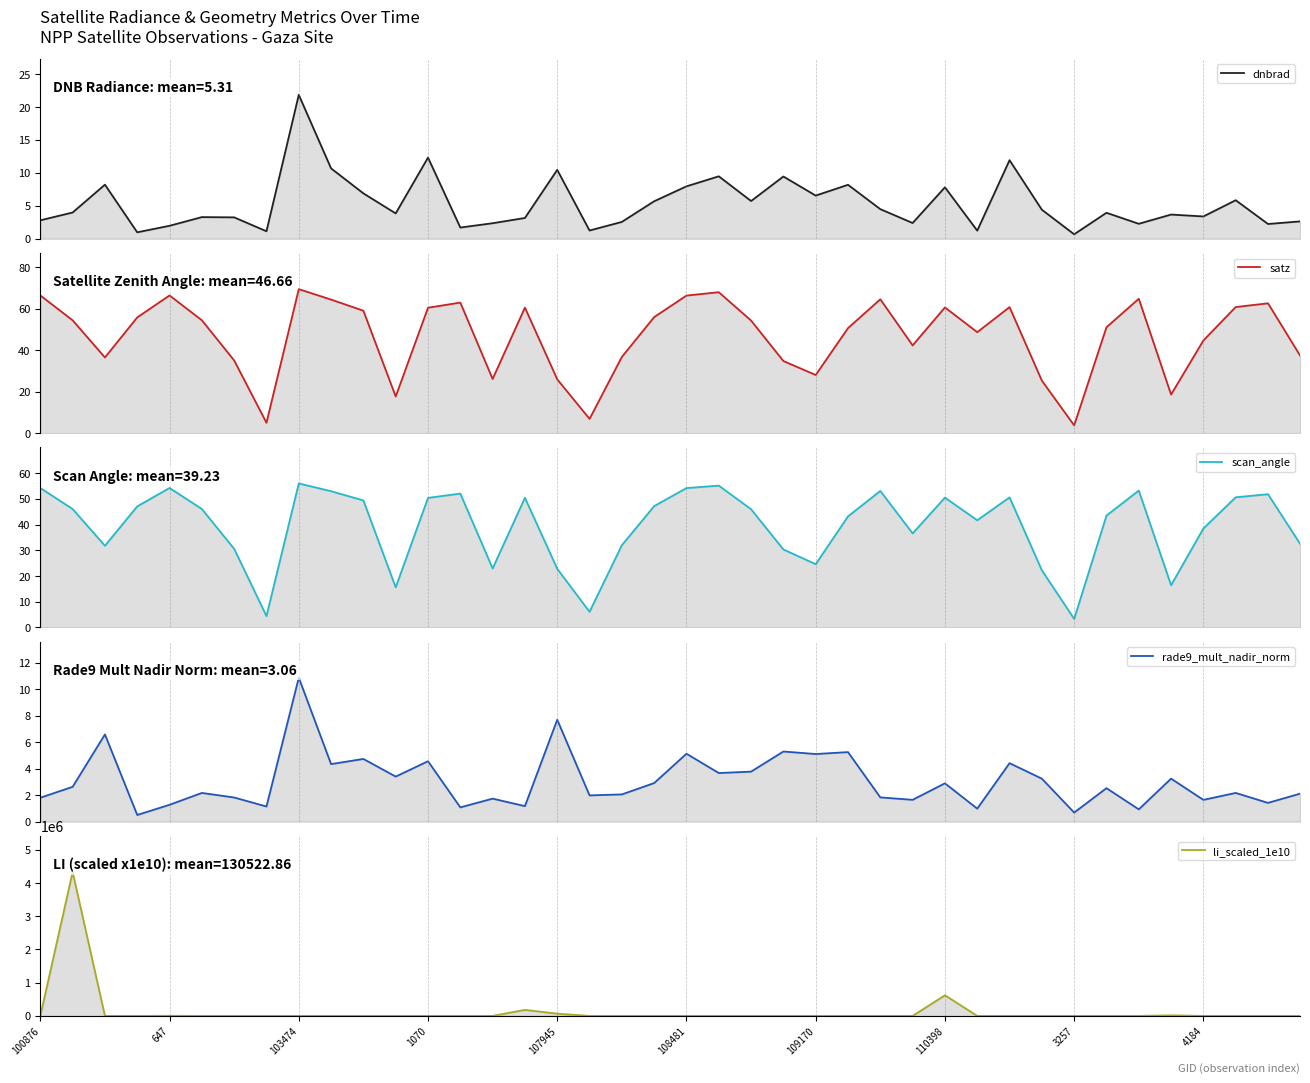

Rank the series by their maximum value, from lowest to highest.

rade9_mult_nadir_norm, dnbrad, scan_angle, satz, li_scaled_1e10